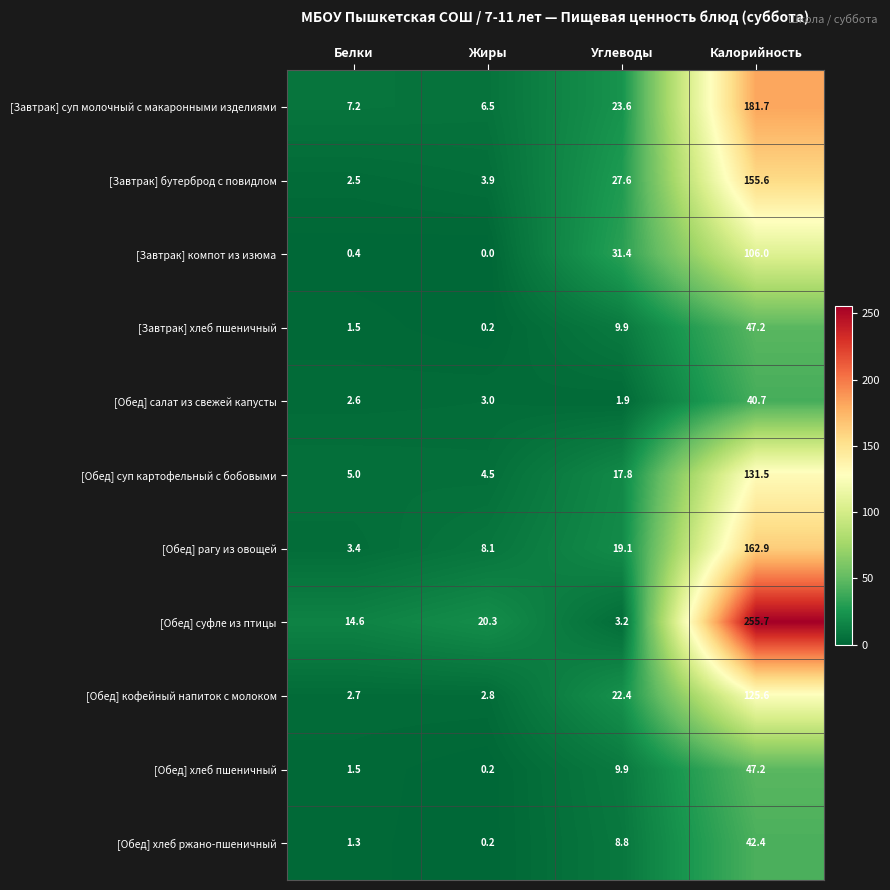

List the labels in order of [Обед] хлеб пшеничный value, smallest first.

Жиры, Белки, Углеводы, Калорийность